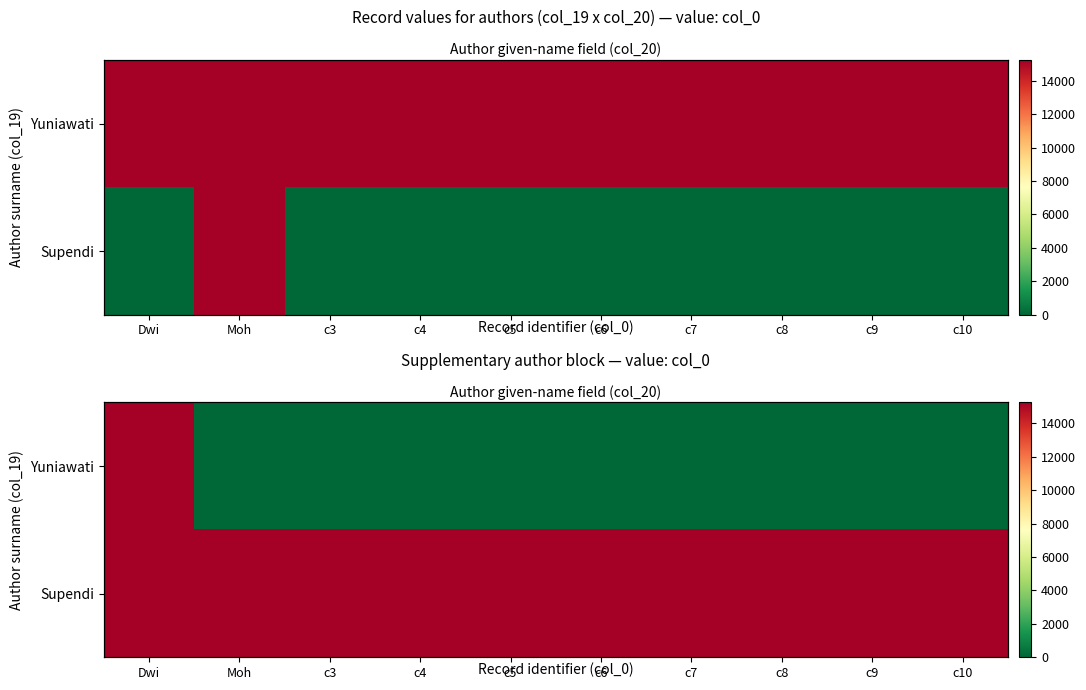

List the series in order of their peak value, highest first.

Yuniawati, Supendi